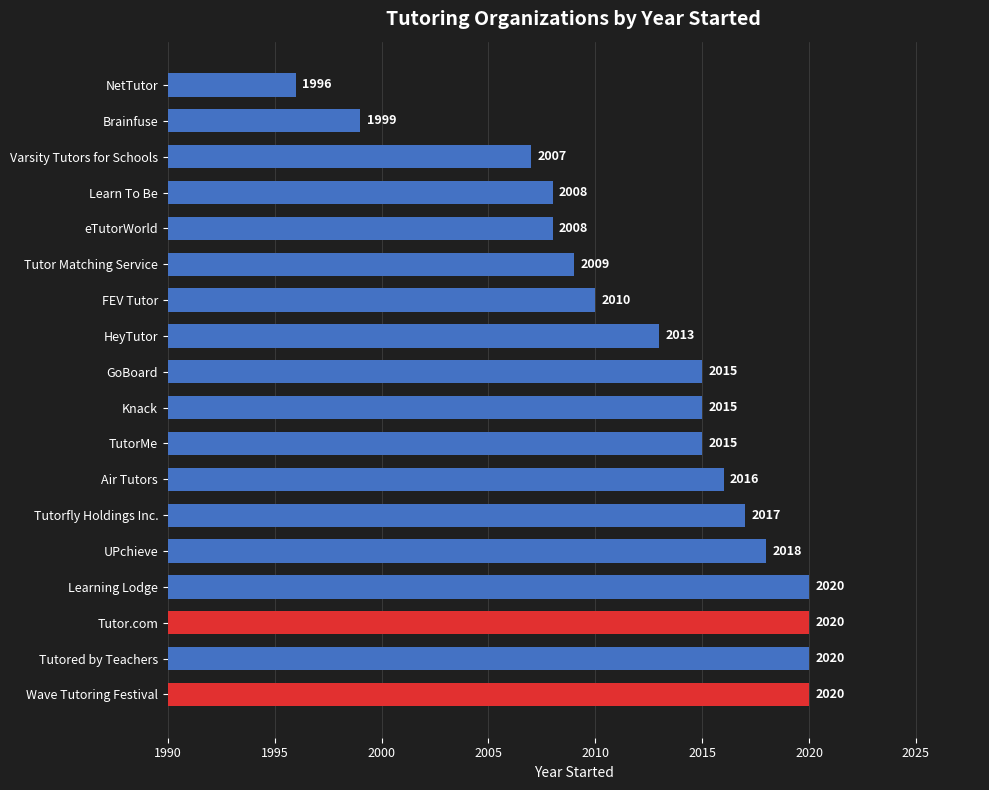

What is the difference between the values at FEV Tutor and Wave Tutoring Festival?

10